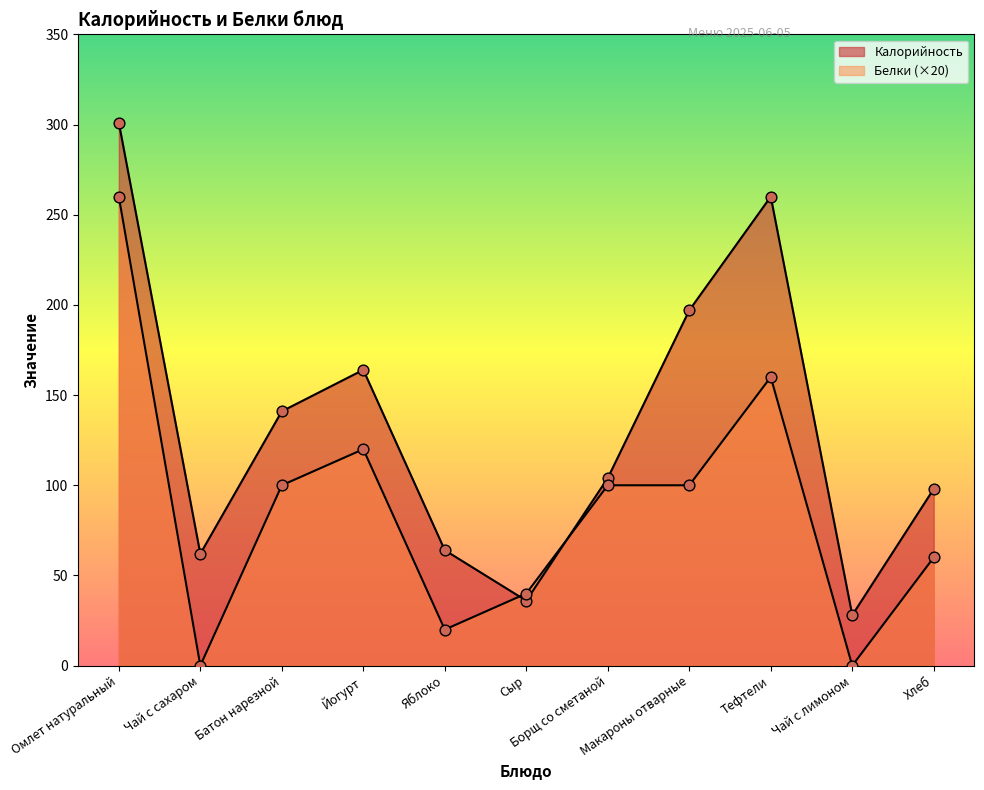

Which series contains the highest Y value?

Калорийность